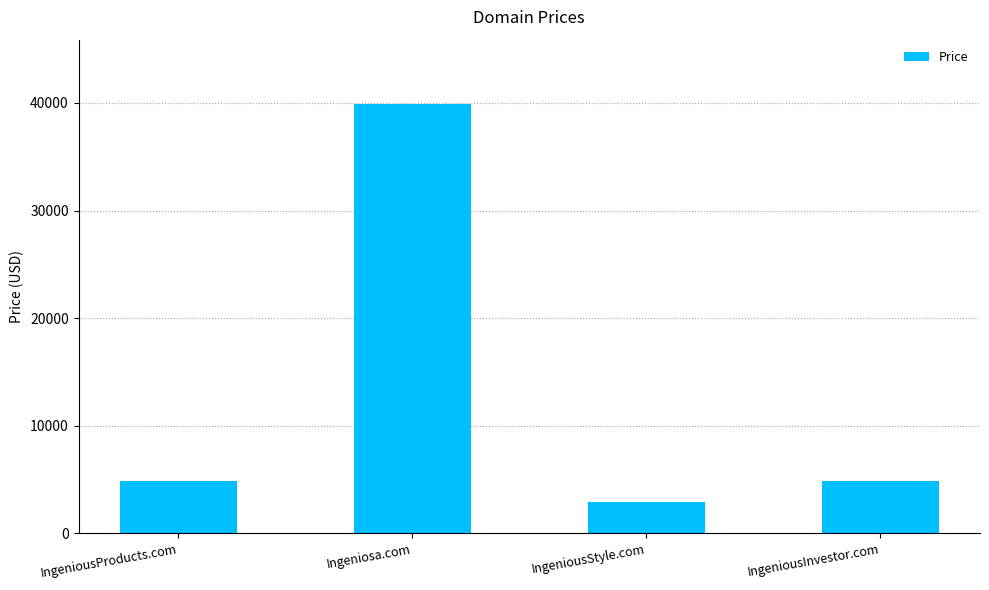

What is the value of the 4th bar from the left?

4888